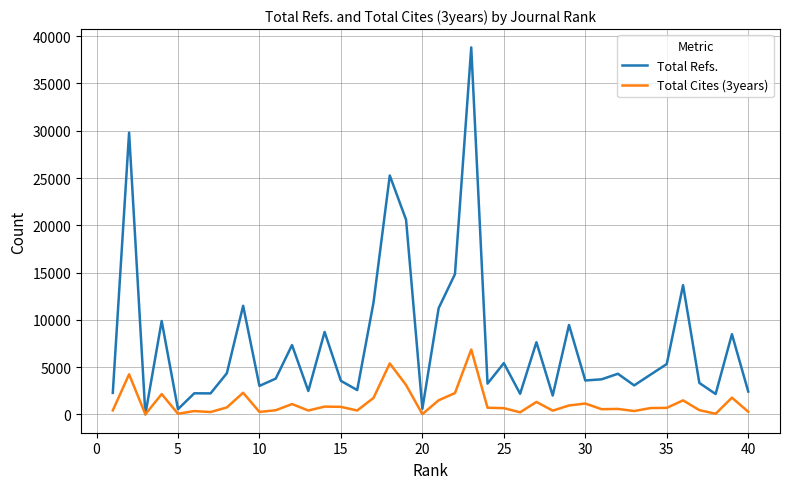

Rank the series by their average value, from highest to lowest.

Total Refs., Total Cites (3years)